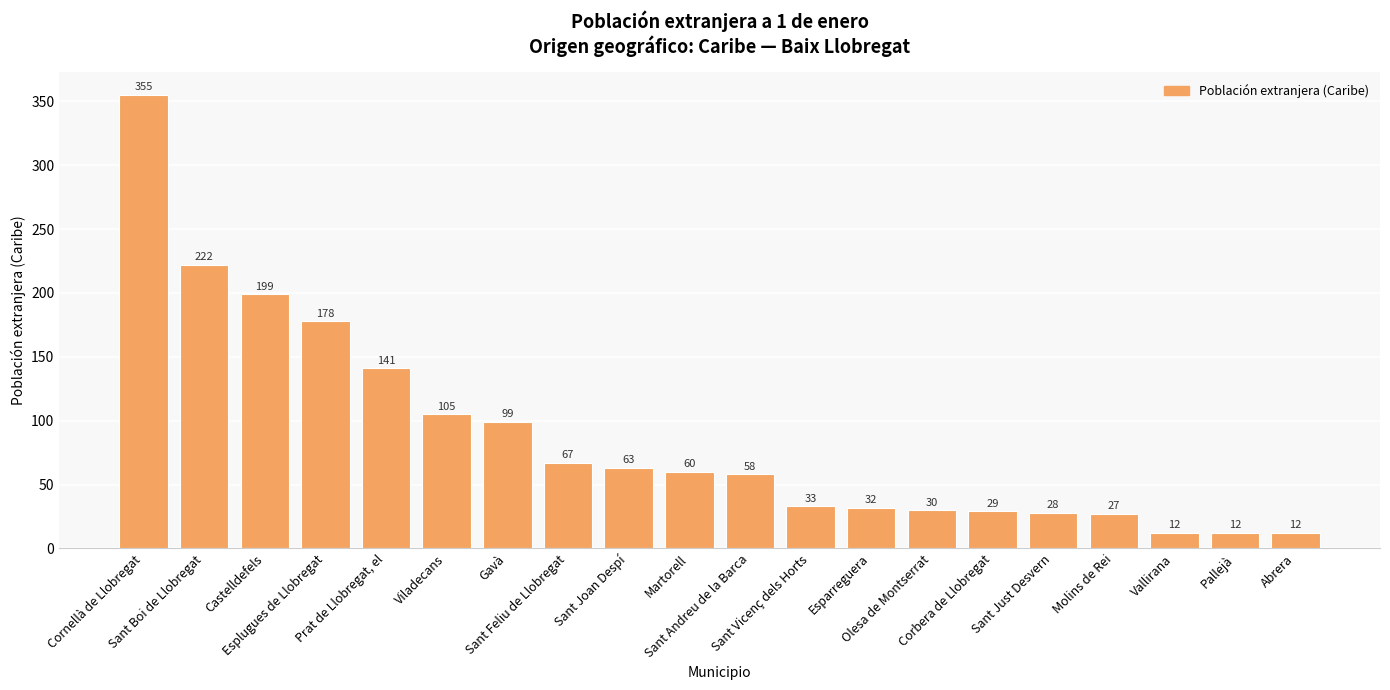

What is the value of the 5th bar from the left?

141